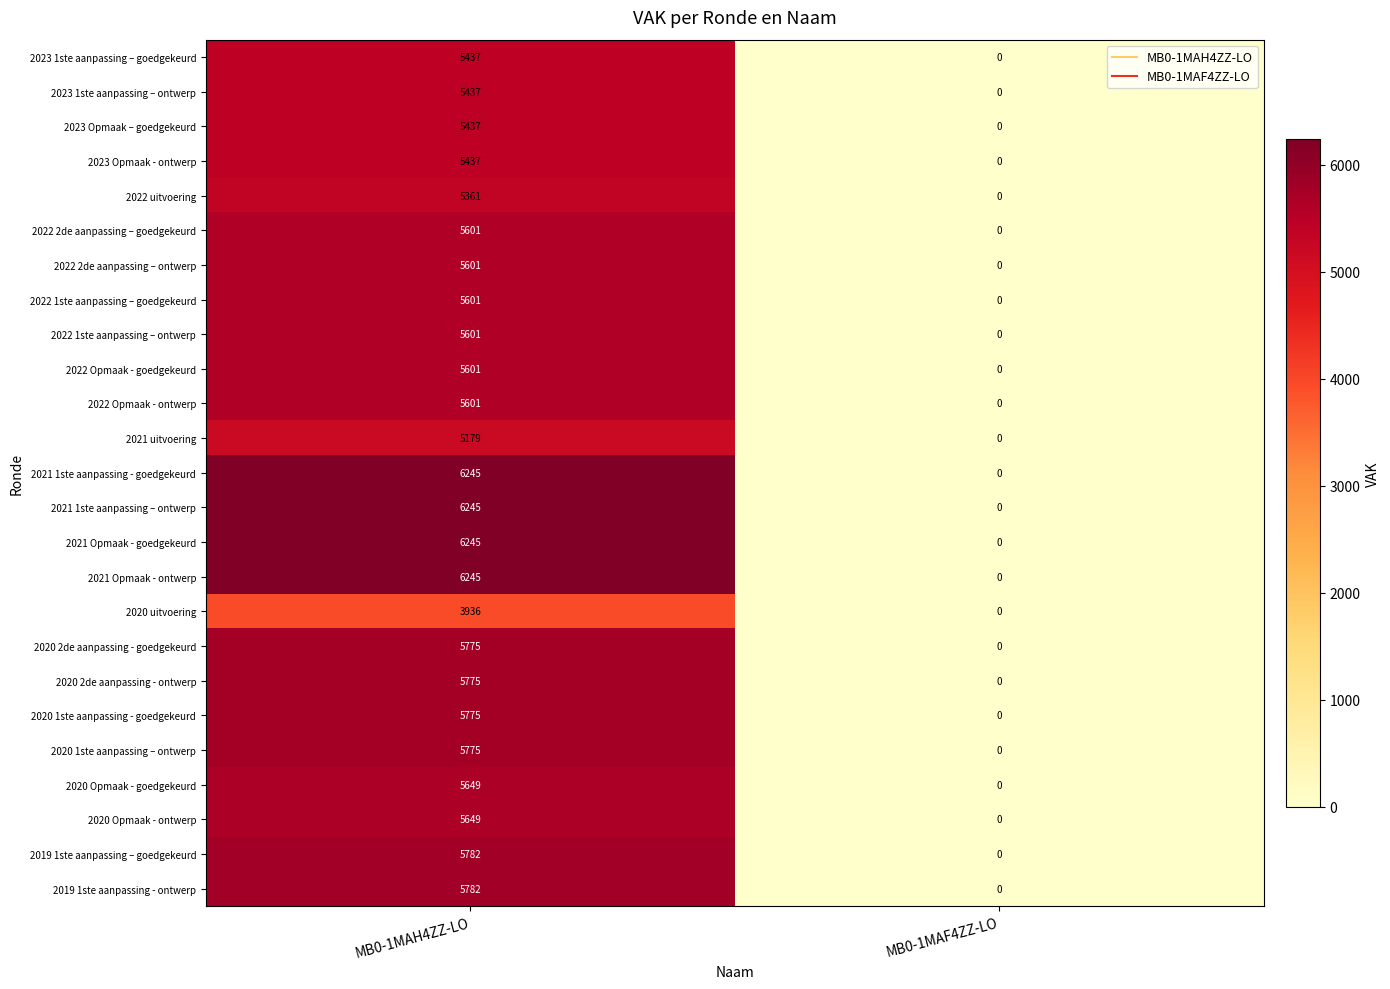

What is the sum of the 2022 1ste aanpassing – goedgekeurd values at MB0-1MAF4ZZ-LO and MB0-1MAH4ZZ-LO?

5601